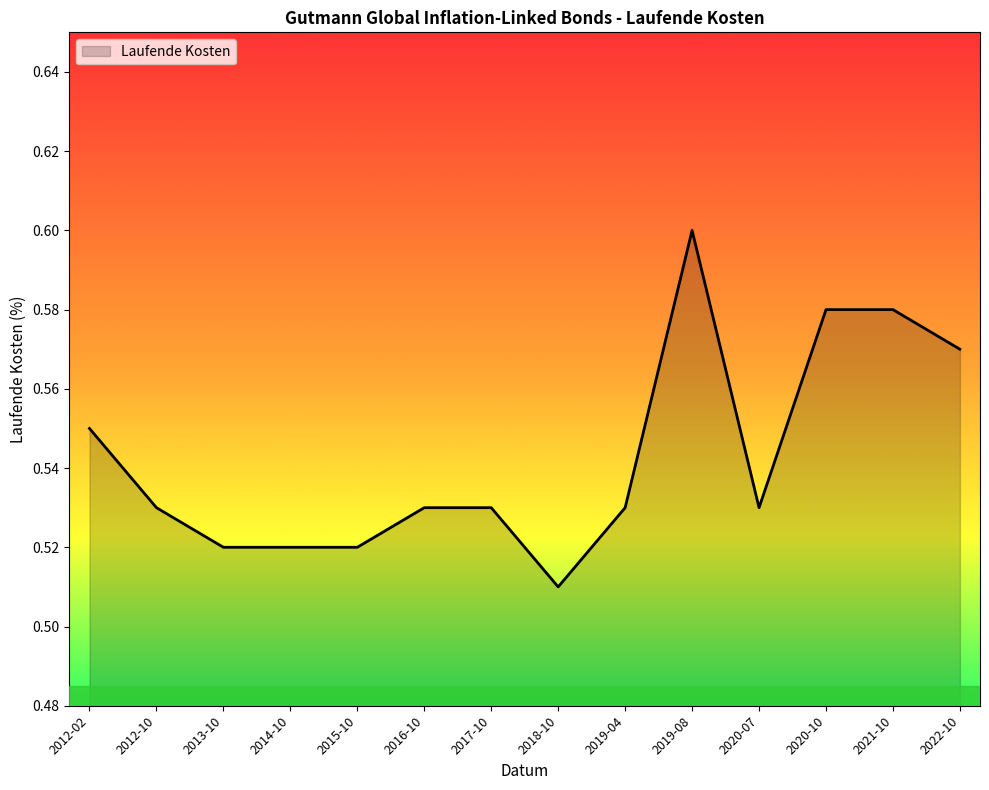

Where is the data nearest to the value 0?

2018-10